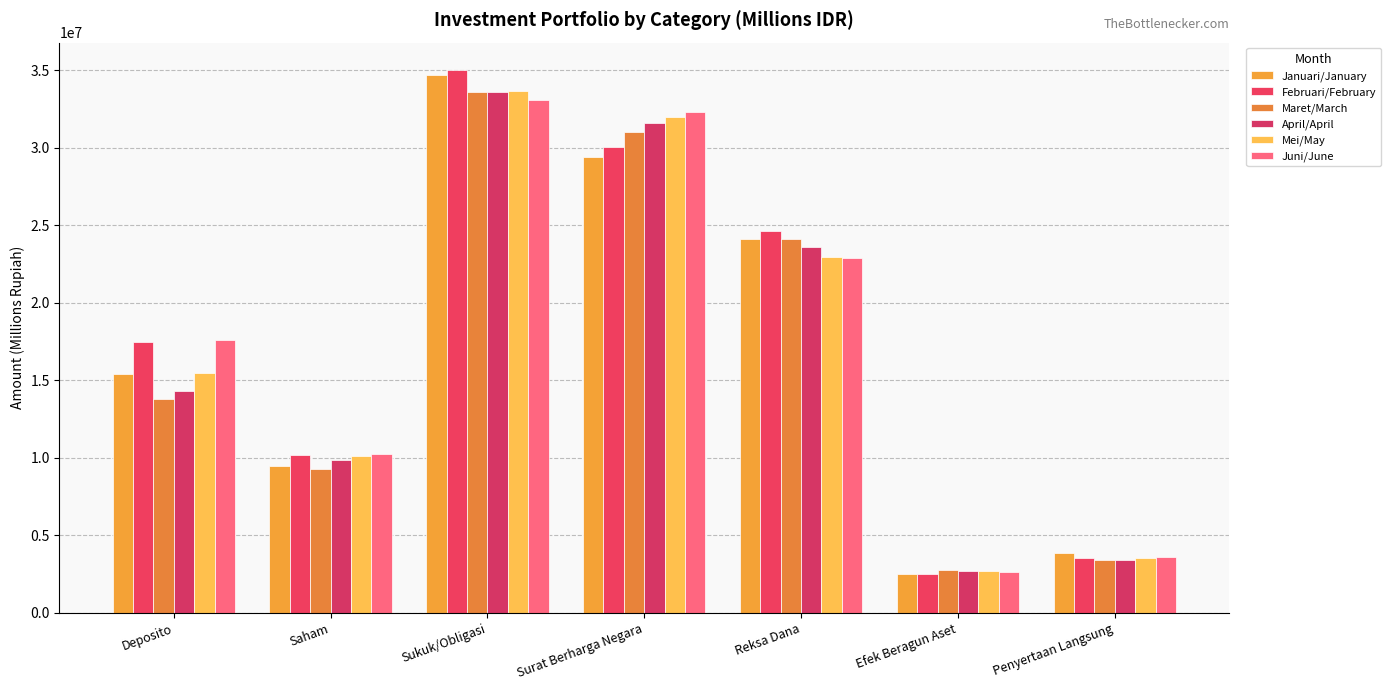

Does the chart contain stacked bars?

No